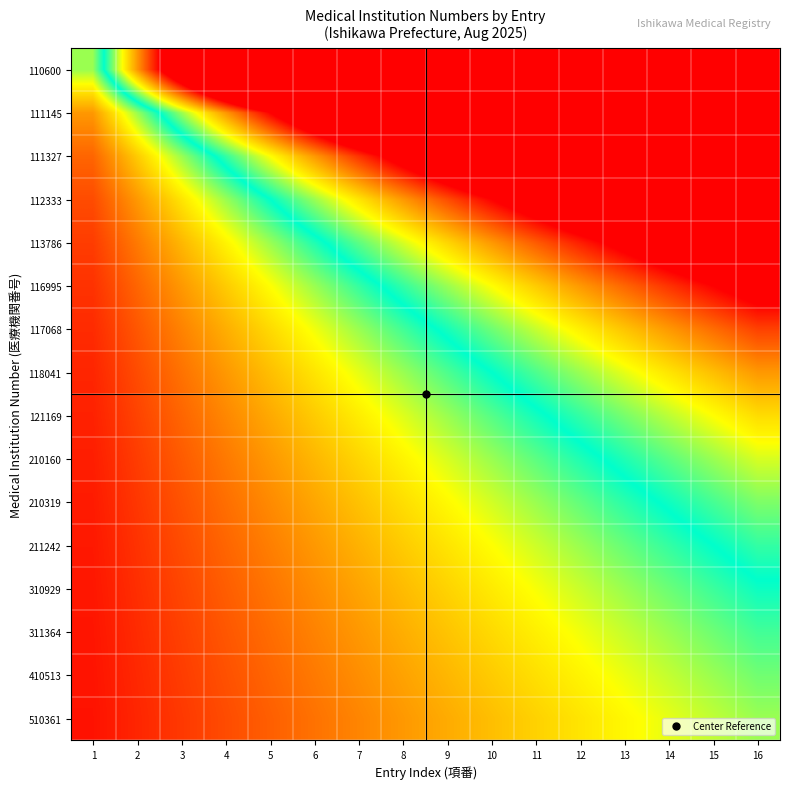

Rank the series by their maximum value, from highest to lowest.

110600, 111145, 111327, 112333, 113786, 116995, 117068, 118041, 121169, 210160, 210319, 211242, 310929, 311364, 410513, 510361